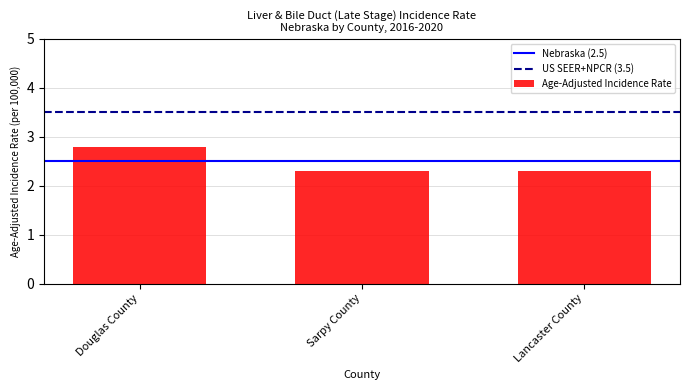

Reading left to right, what are all the values shown in this chart?

Douglas County=2.8	Sarpy County=2.3	Lancaster County=2.3